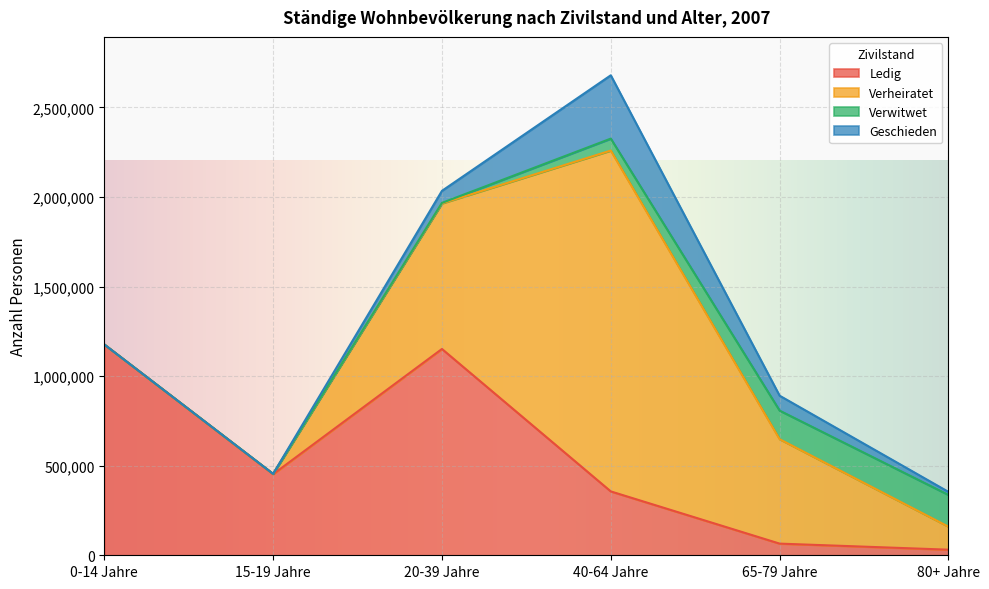

At how many categories does at least one series exceed 1498840?

1